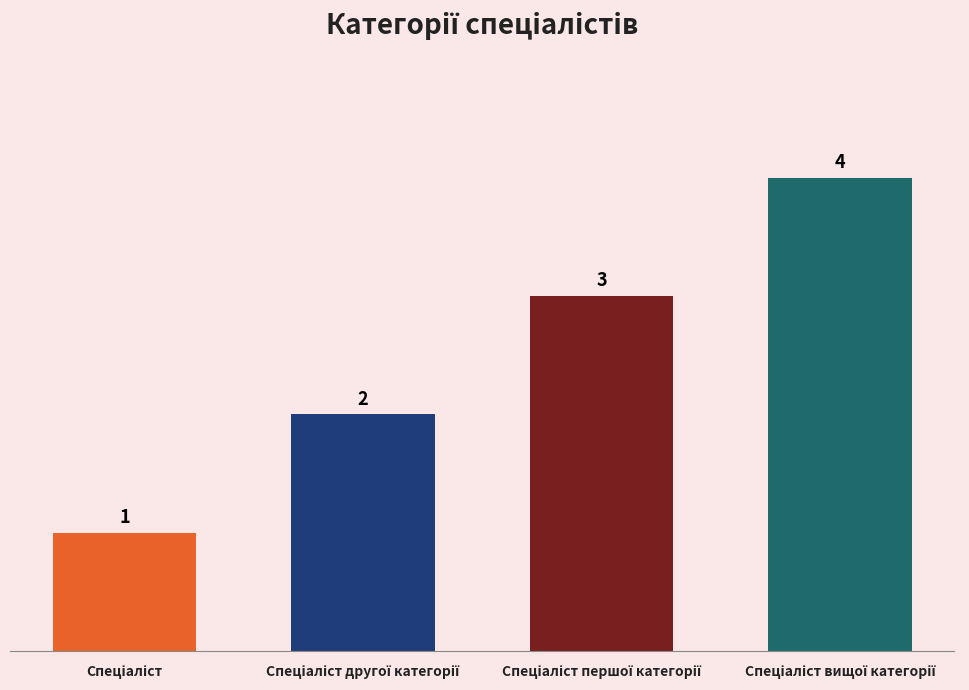

What is the difference between the maximum and second lowest values?

2